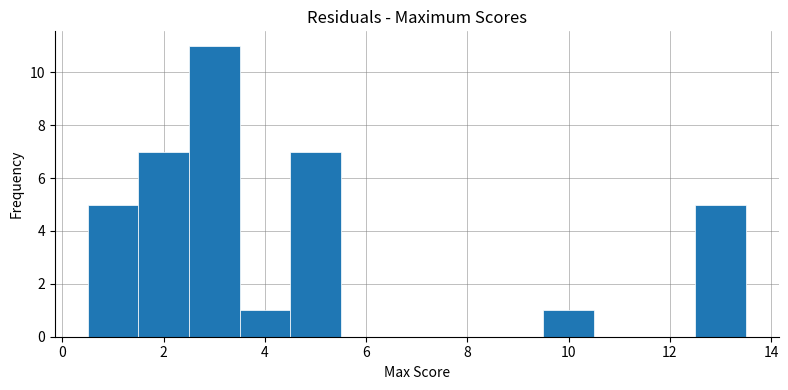

What is the height of the bar covering 3.5 to 4.5 on the x-axis? Neither the bar edges nor the heights are printed on the chart, so give them approximately, as read against the axes.

1